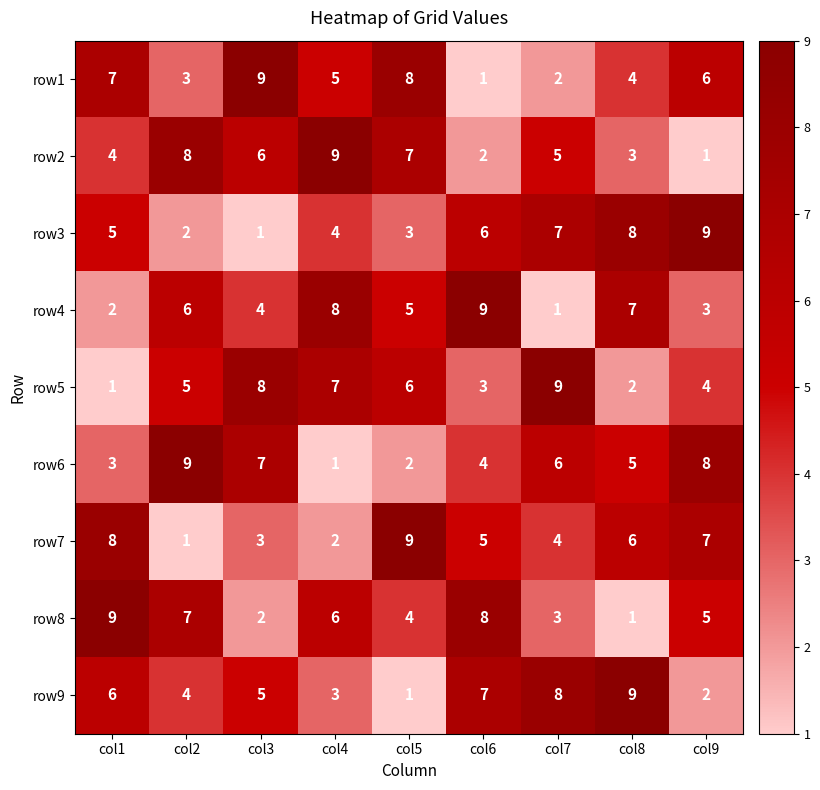

True or false: row8 has a value of 14 at col1.

False